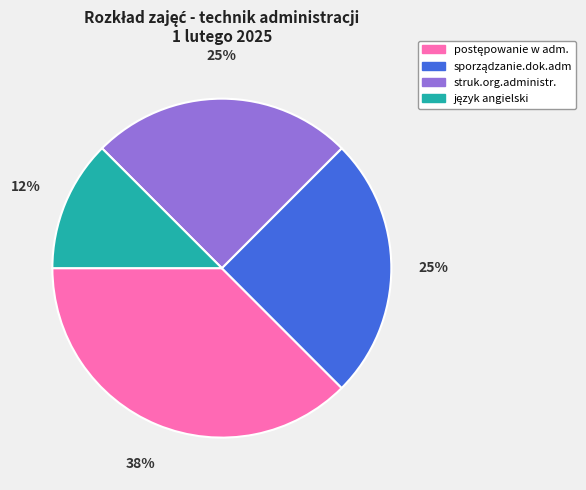

What percentage is the struk.org.administr. slice, to the nearest percent?

25%